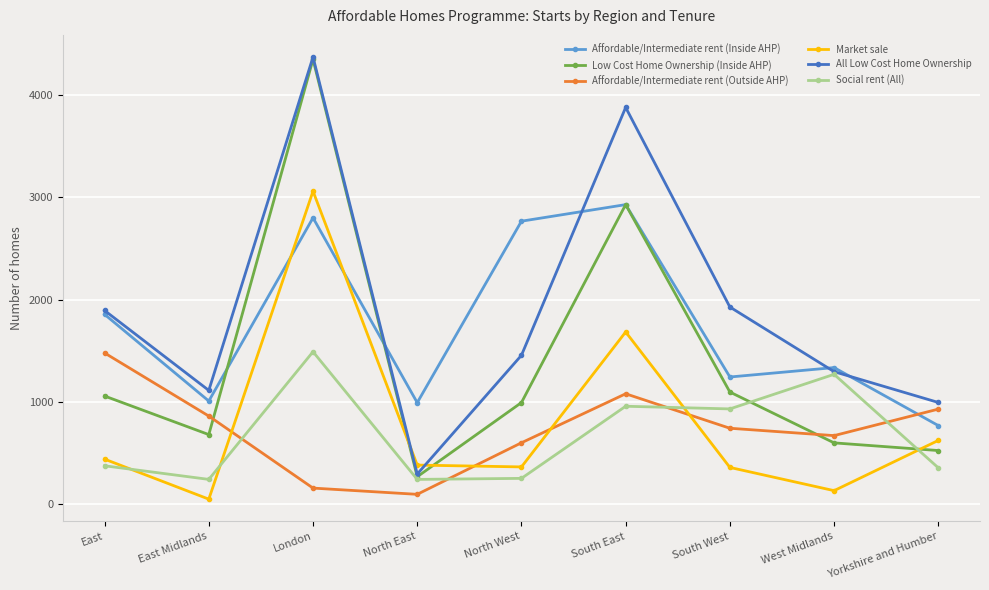

Which series has the largest total across all categories?

All Low Cost Home Ownership